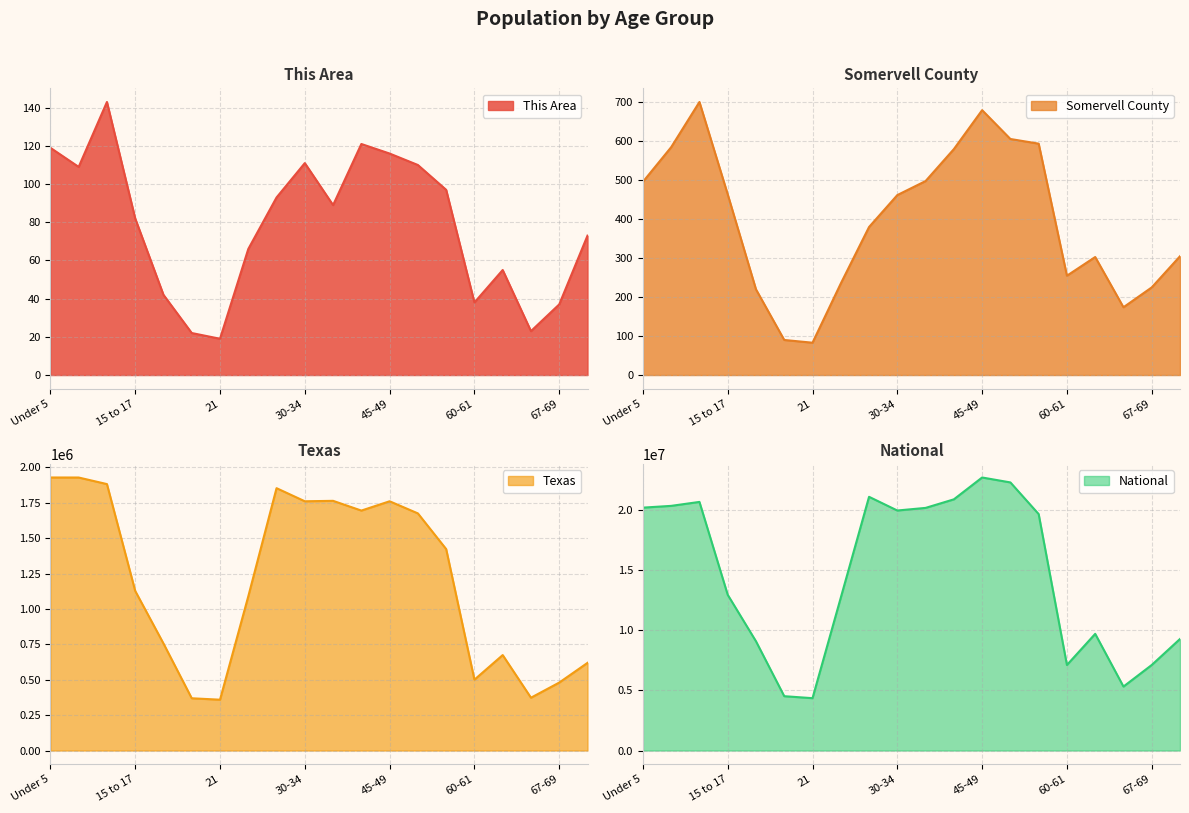

What is the sum of the Somervell County values at 35-39 and 50-54?

1104